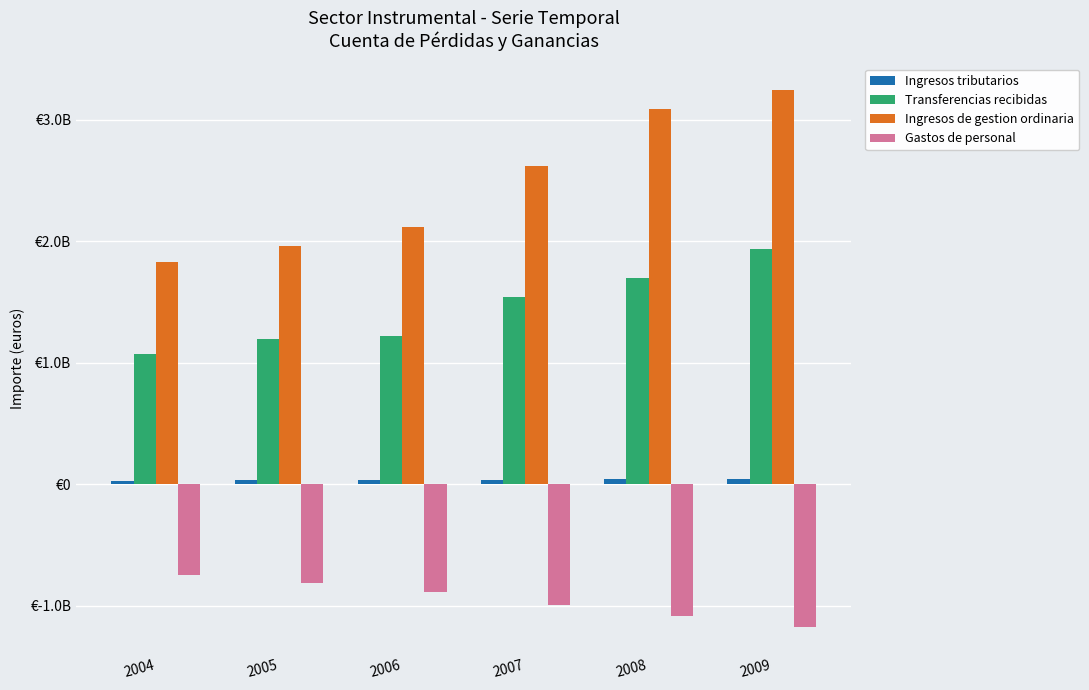

What is the sum of the Ingresos de gestion ordinaria values at 2007 and 2009?

5859333779.6